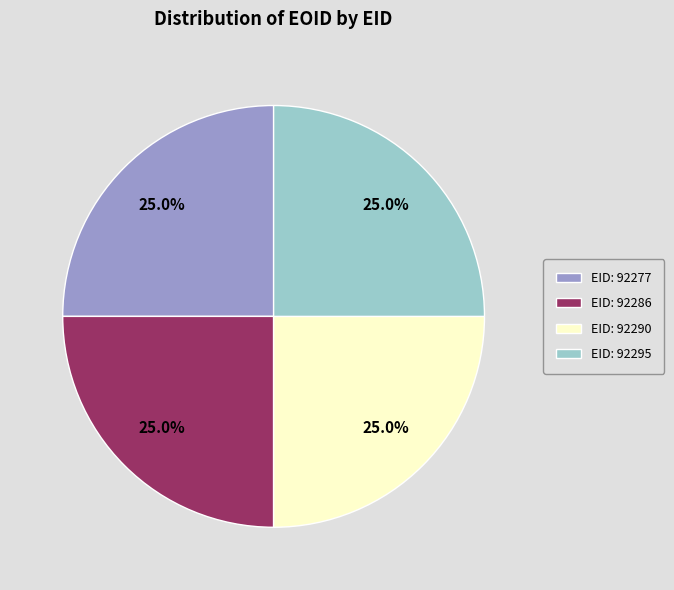

What percentage do EID: 92277 and EID: 92295 together represent?

50.0%